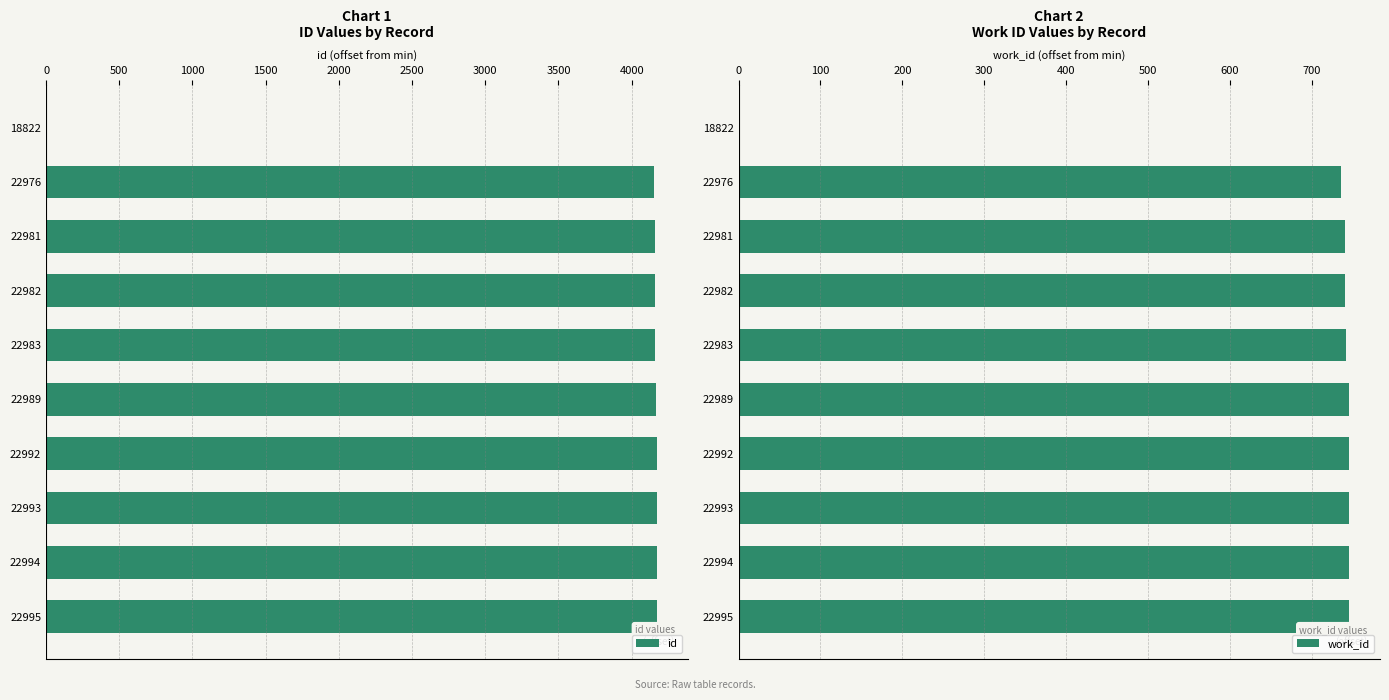

What is the value of the id bar at the 4th from the left?

4160